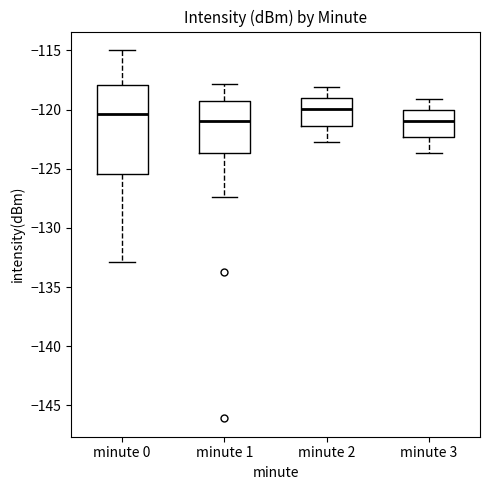

Where does the median line of the box for minute 2 sit on the y-axis? The values are not printed on the chart, so give them approximately, as read against the axis.

-120.0